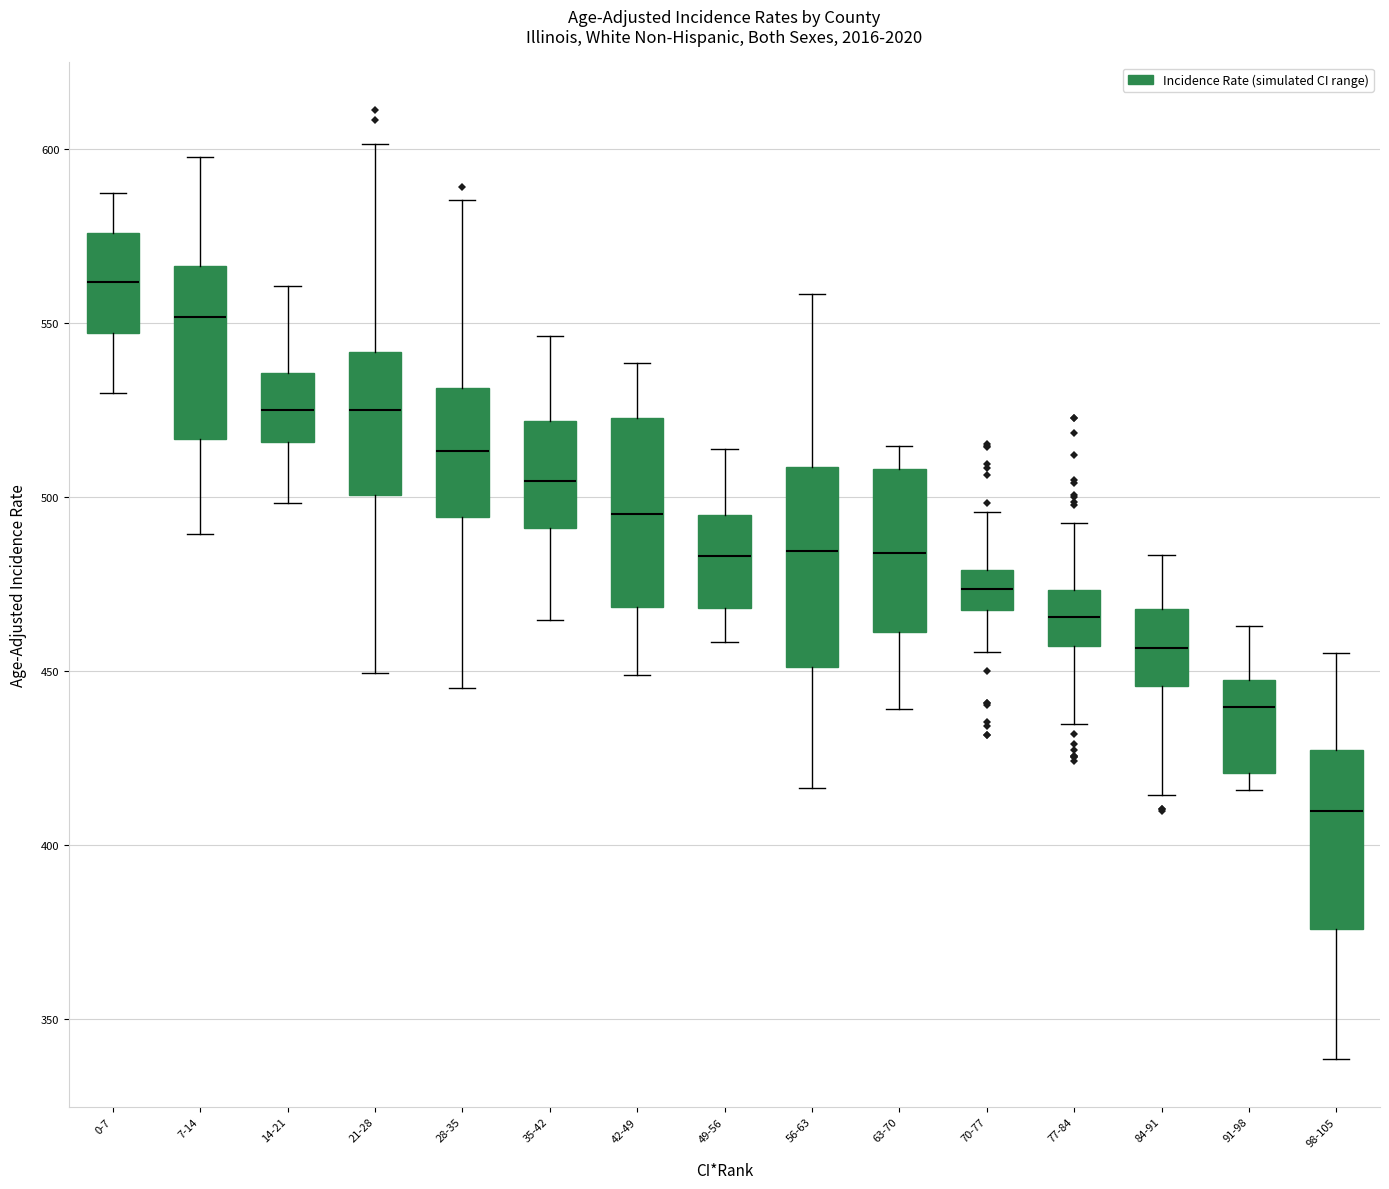

Which box has the lowest median line?

98-105